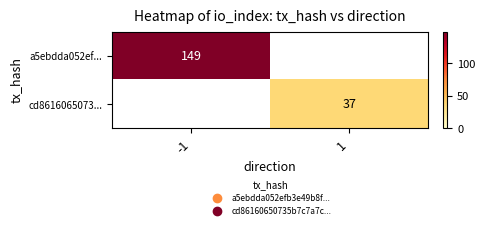

The value of cd8616065073... at 1 is 56. True or false?

False